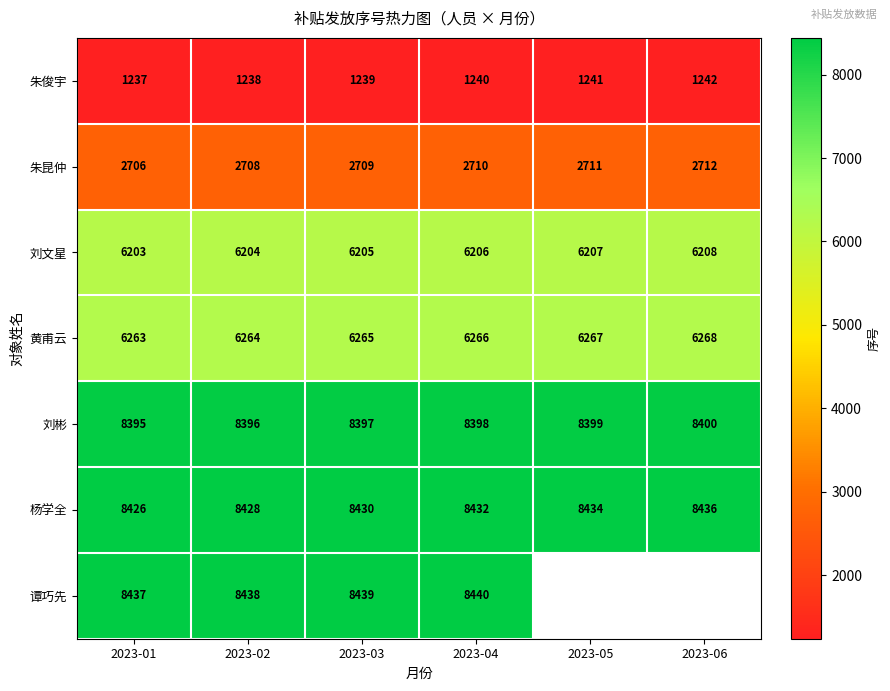

At which label is 刘彬 closest to 8397?

2023-03